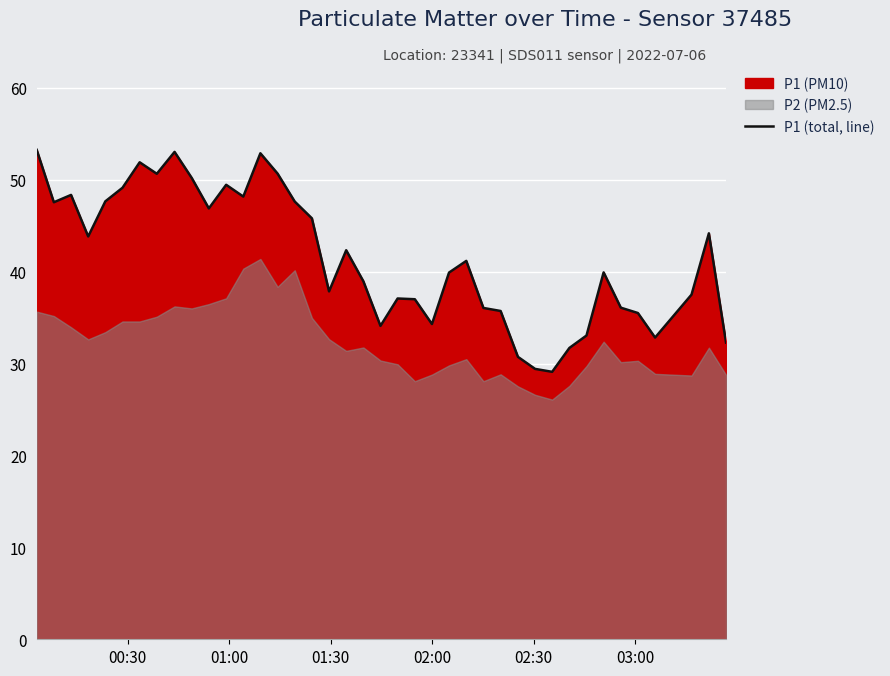

Count the number of categories in the chart.

40